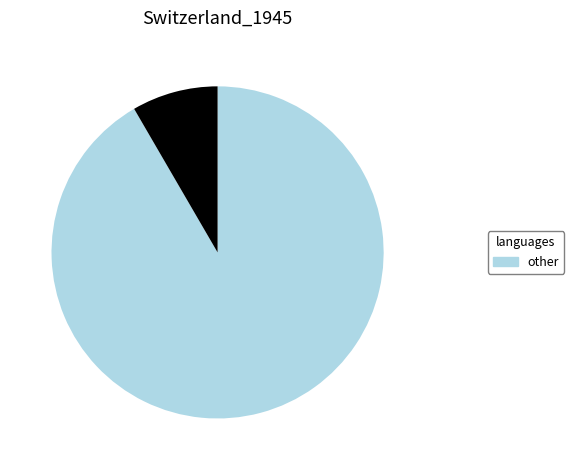

Is there any slice that represents more than half of the pie?

Yes